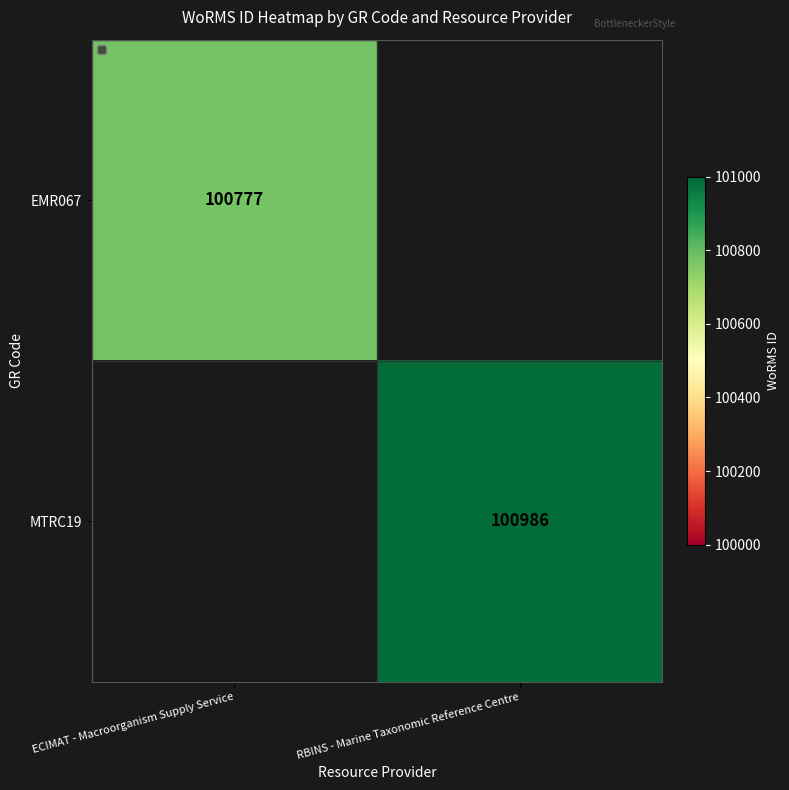

True or false: EMR067 has a value of 100777 at ECIMAT - Macroorganism Supply Service.

True